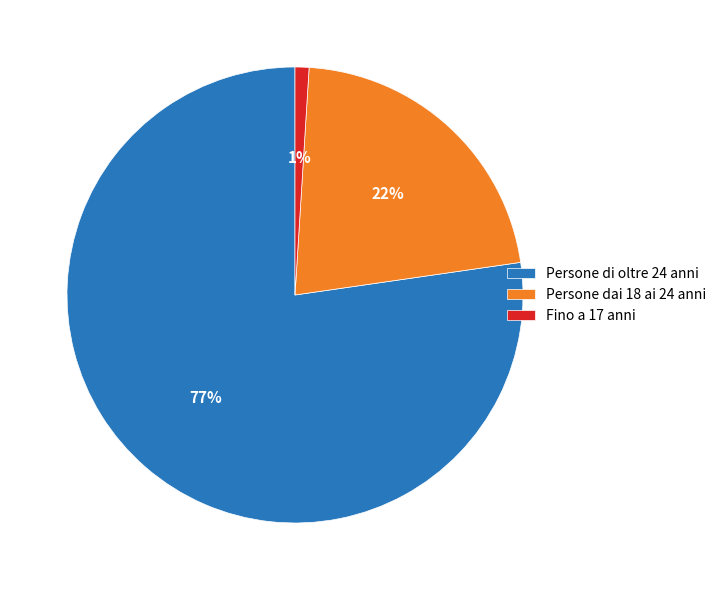

Rank the categories by value from lowest to highest.

Fino a 17 anni, Persone dai 18 ai 24 anni, Persone di oltre 24 anni